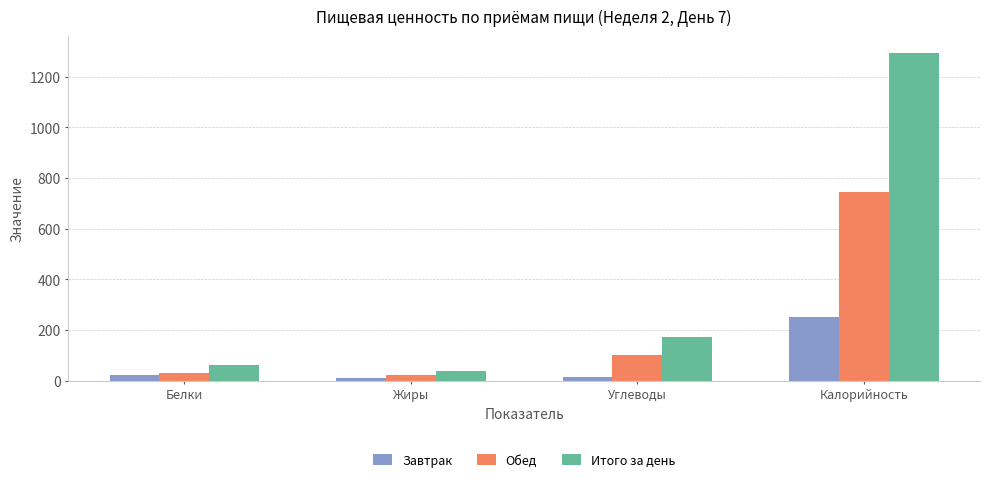

Where does the Завтрак series first go above 22?

Белки